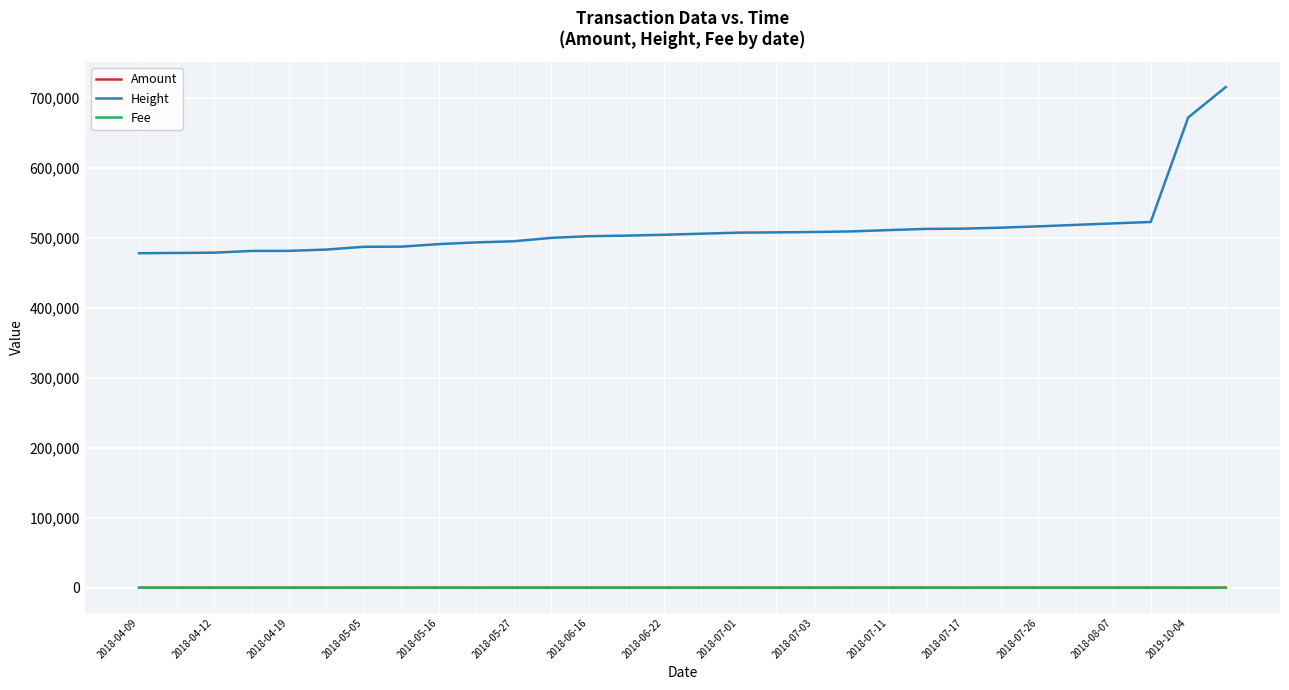

True or false: Height and Amount intersect in this chart.

False